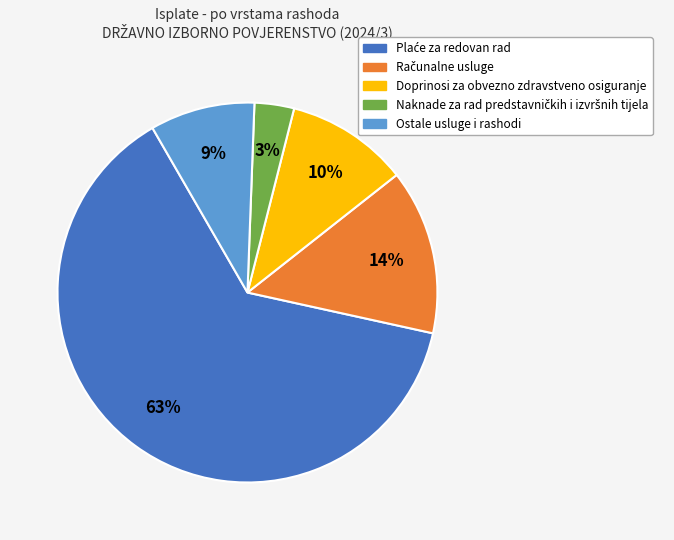

True or false: Ostale usluge i rashodi accounts for 1% of the total.

False